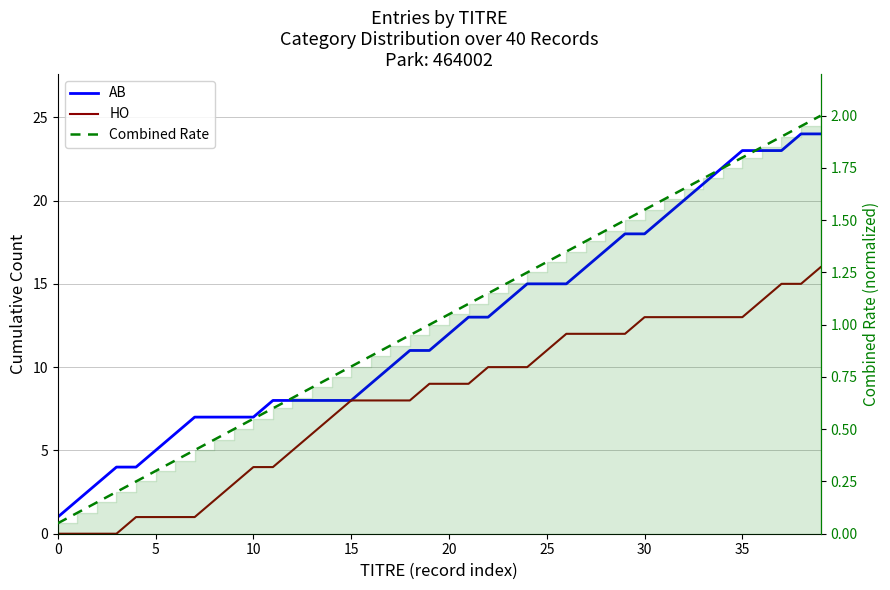

Is the value of Combined Rate at 15 greater than the value of HO at 36?

No